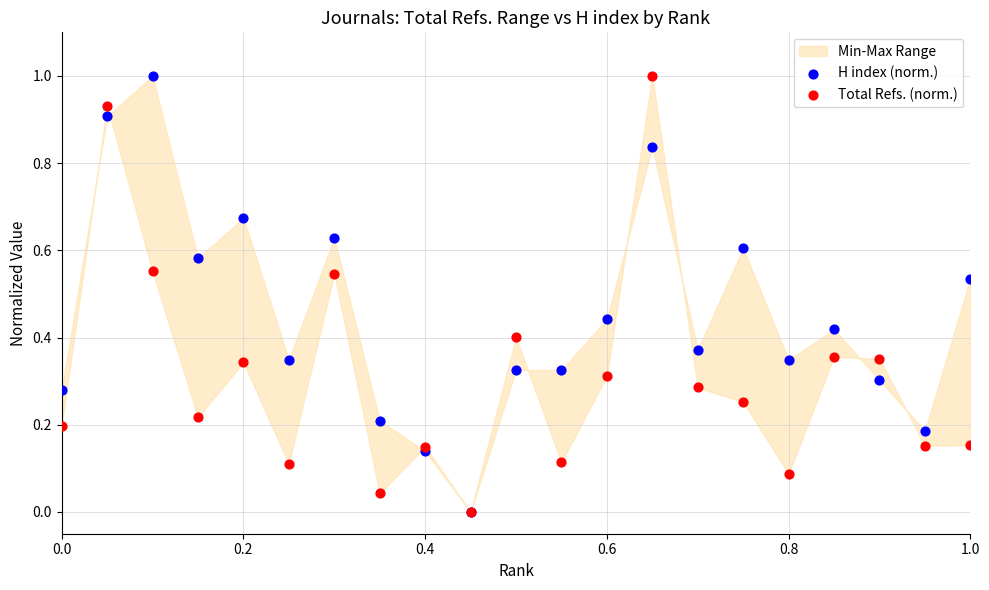

Which series contains the lowest Y value?

H index (norm.)